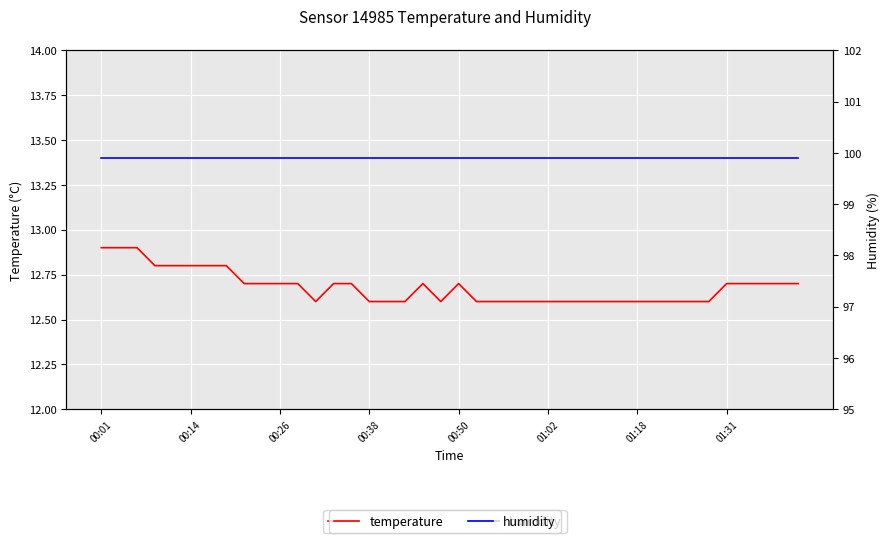

Rank the series by their maximum value, from lowest to highest.

temperature, humidity